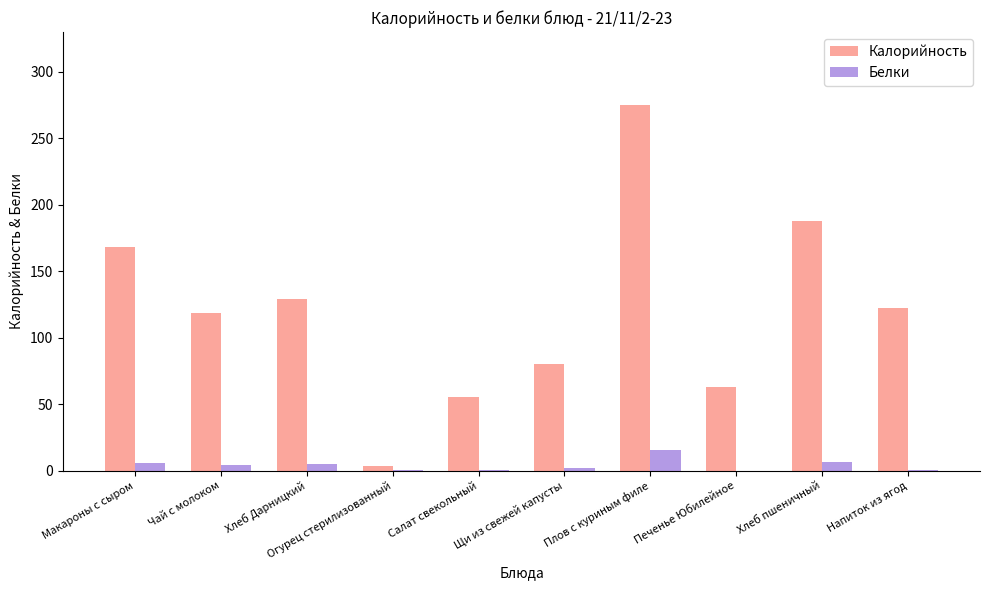

Where is Калорийность nearest to the value 139?

Хлеб Дарницкий